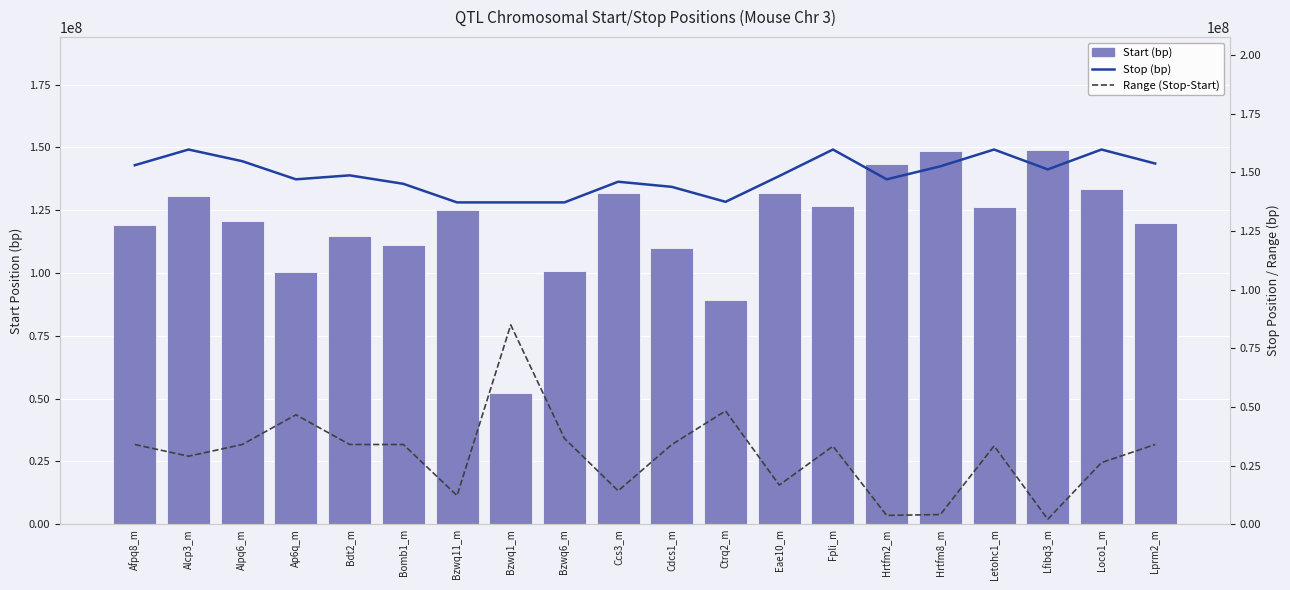

Reading left to right, extract all data points from this chart.

Start (bp): Afpq8_m=119057332	Alcp3_m=130736935	Alpq6_m=120772078	Ap6q_m=100372912	Bdt2_m=114736617	Bomb1_m=111133243	Bzwq11_m=124993649	Bzwq1_m=52207421	Bzwq6_m=100607316	Ccs3_m=131754536	Cdcs1_m=109834882	Ctrq2_m=89139967	Eae10_m=131736617	Fpli_m=126460514	Hrtfm2_m=143270248	Hrtfm8_m=148451045	Letohc1_m=126352986	Lfibq3_m=149131870	Loco1_m=133461893	Lprm2_m=119778857
Stop (bp): Afpq8_m=153057456	Alcp3_m=159745316	Alpq6_m=154772078	Ap6q_m=147045722	Bdt2_m=148736784	Bomb1_m=145133417	Bzwq11_m=137205761	Bzwq1_m=137205761	Bzwq6_m=137205761	Ccs3_m=146017669	Cdcs1_m=143835005	Ctrq2_m=137453008	Eae10_m=148451178	Fpli_m=159745316	Hrtfm2_m=147045722	Hrtfm8_m=152592311	Letohc1_m=159745316	Lfibq3_m=151269958	Loco1_m=159745316	Lprm2_m=153779044
Range (Stop-Start): Afpq8_m=34000124	Alcp3_m=29008381	Alpq6_m=34000000	Ap6q_m=46672810	Bdt2_m=34000167	Bomb1_m=34000174	Bzwq11_m=12212112	Bzwq1_m=84998340	Bzwq6_m=36598445	Ccs3_m=14263133	Cdcs1_m=34000123	Ctrq2_m=48313041	Eae10_m=16714561	Fpli_m=33284802	Hrtfm2_m=3775474	Hrtfm8_m=4141266	Letohc1_m=33392330	Lfibq3_m=2138088	Loco1_m=26283423	Lprm2_m=34000187